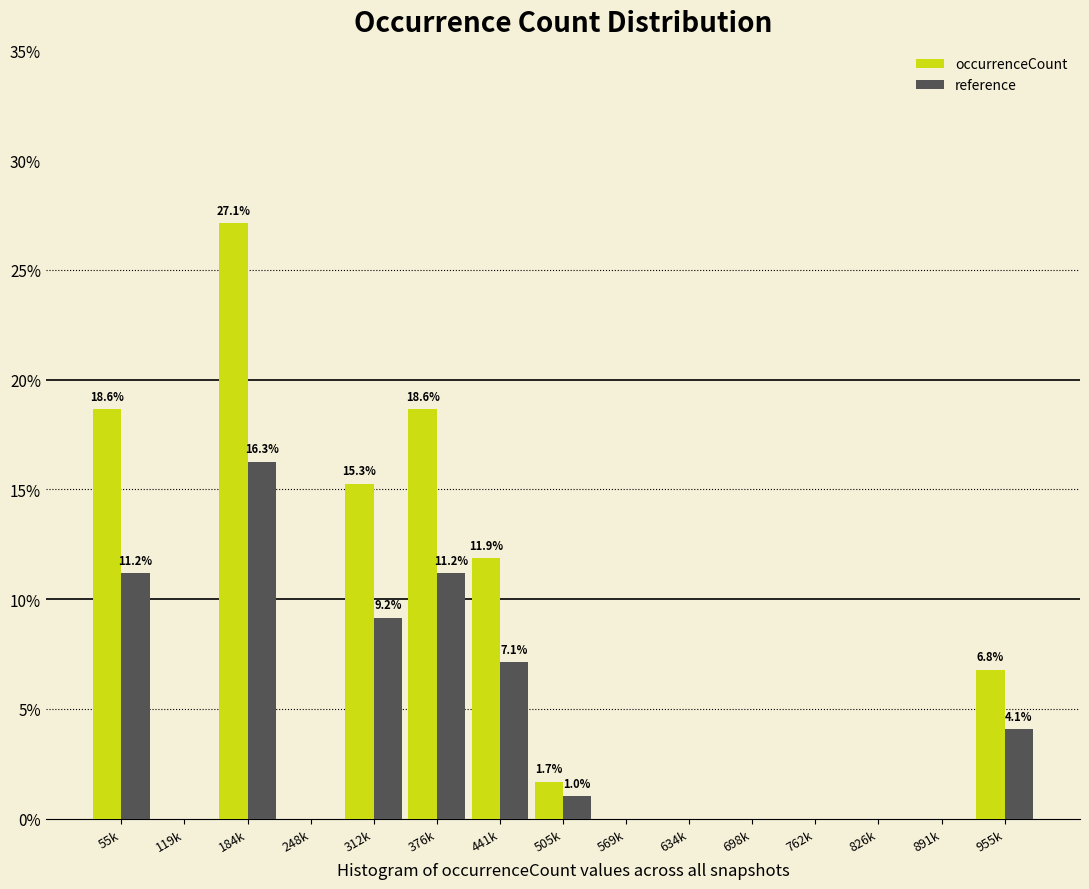

Reading left to right, list all the values displayed in this chart.

occurrenceCount: 55k=18.6	119k=0.0	184k=27.1	248k=0.0	312k=15.3	376k=18.6	441k=11.9	505k=1.7	569k=0.0	634k=0.0	698k=0.0	762k=0.0	826k=0.0	891k=0.0	955k=6.8
reference: 55k=11.2	119k=0.0	184k=16.3	248k=0.0	312k=9.2	376k=11.2	441k=7.1	505k=1.0	569k=0.0	634k=0.0	698k=0.0	762k=0.0	826k=0.0	891k=0.0	955k=4.1